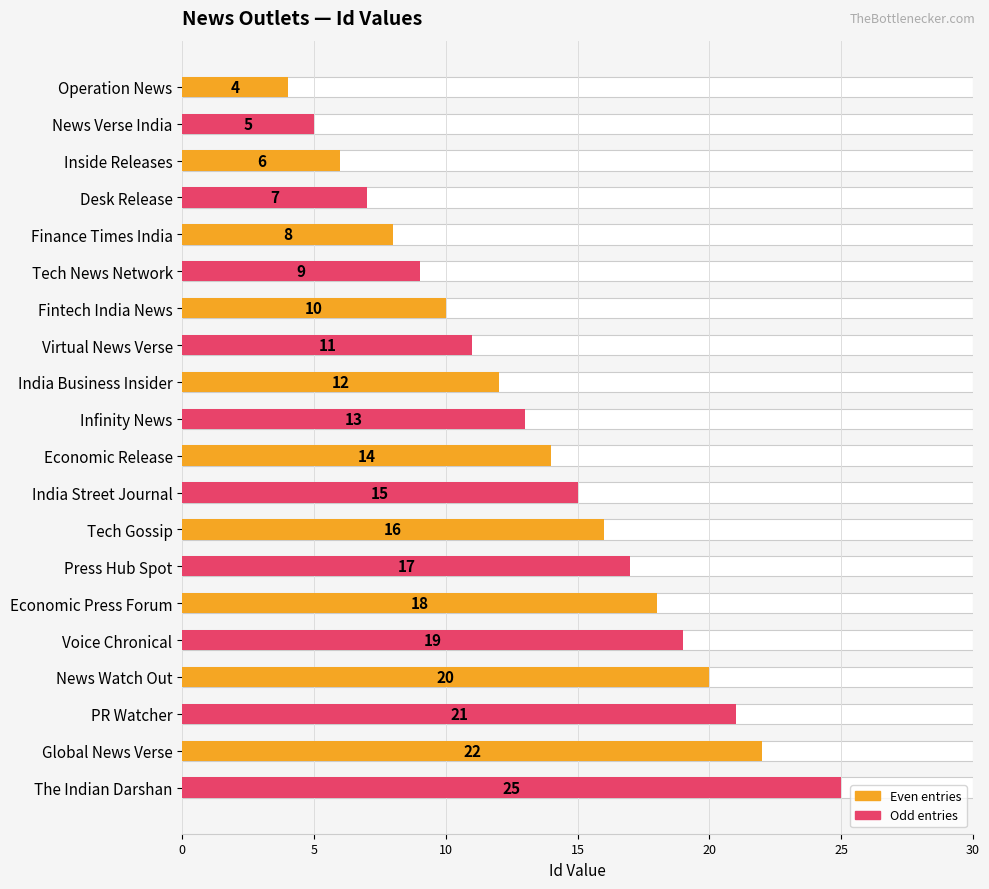

What is the value of the 20th bar from the left?

25